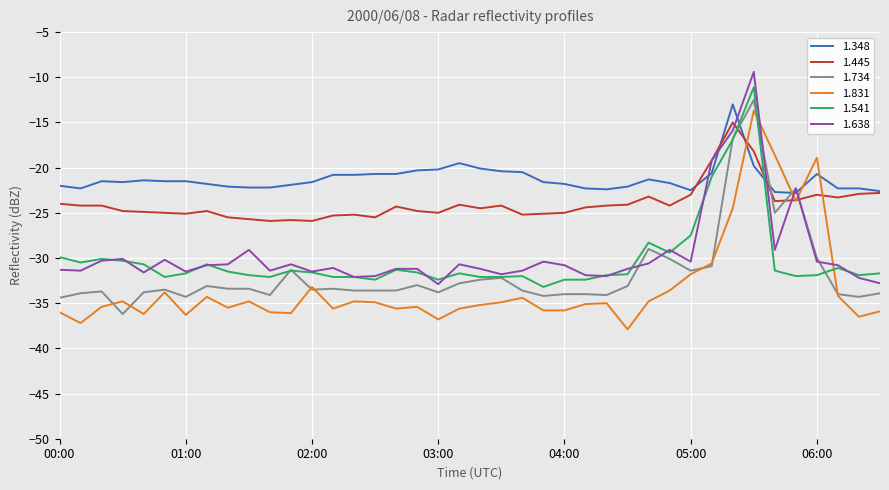

Which series has the largest total across all categories?

1.348